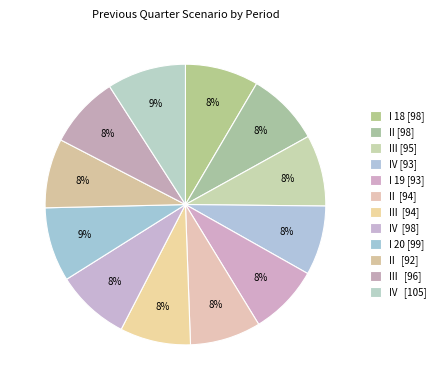

How many segments does this pie chart have?

12